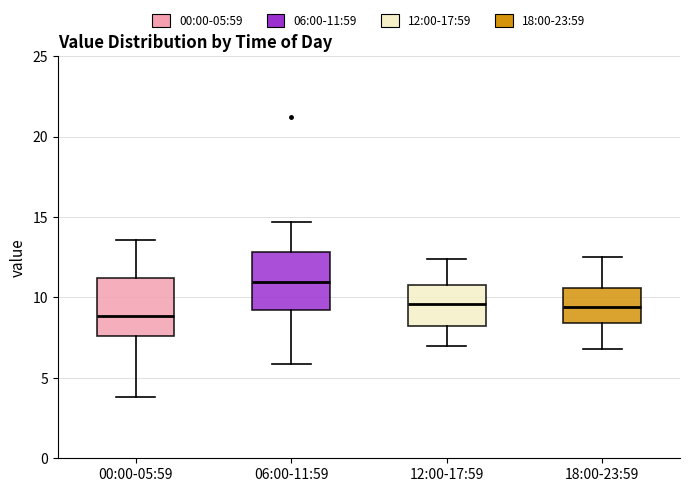

Reading left to right, read every box against the y-axis: the position of its median line, the range the box covers, and the ends of its whiskers. The values are not printed on the chart, so give them approximately, as read against the axis.

00:00-05:59: median 9.0, box 7.5 to 11.0, whiskers 4.0 to 13.5
06:00-11:59: median 11.0, box 9.0 to 13.0, whiskers 6.0 to 14.5
12:00-17:59: median 9.5, box 8.5 to 11.0, whiskers 7.0 to 12.5
18:00-23:59: median 9.5, box 8.5 to 10.5, whiskers 7.0 to 12.5